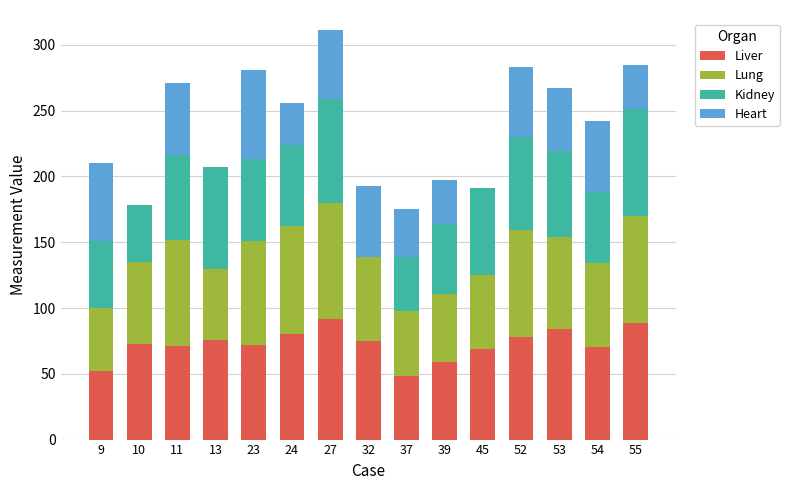

What is the total value across all series at 13?

207